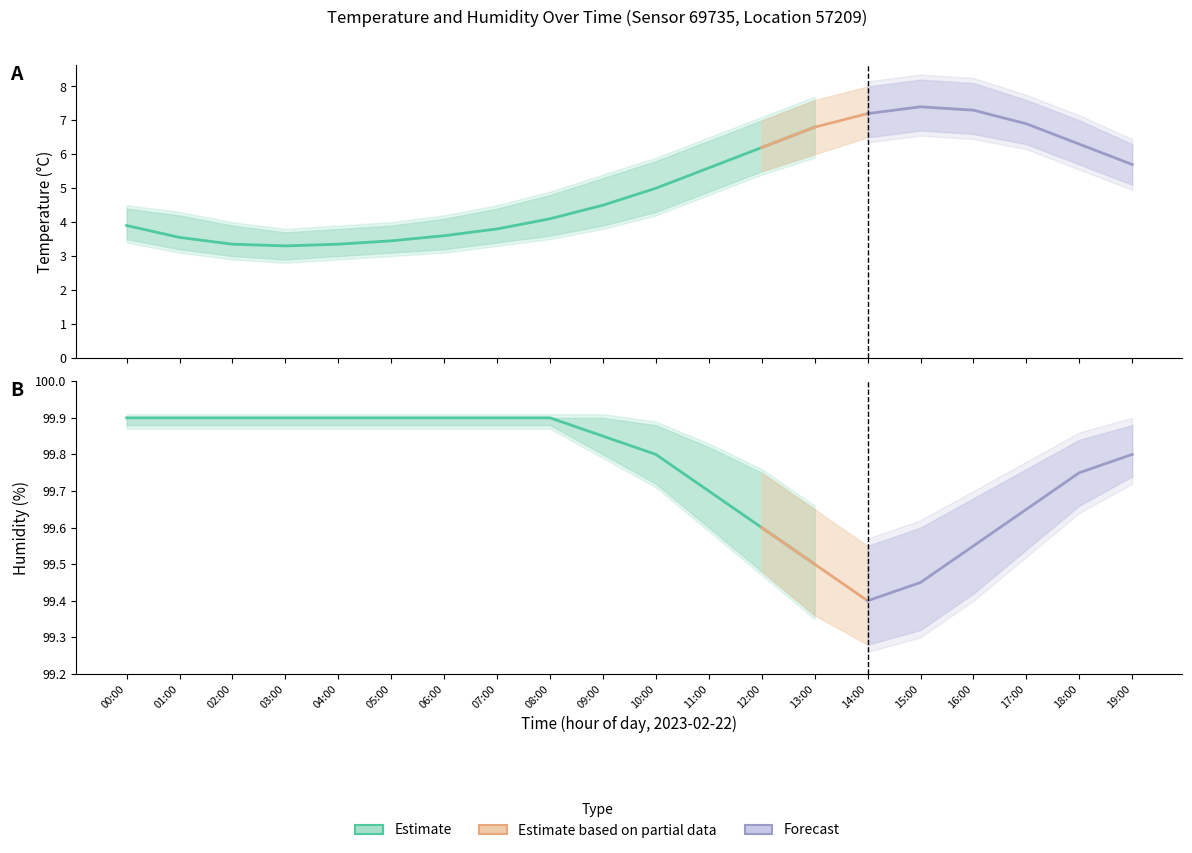

True or false: humidity_lower has more than 0 points higher than both neighbors.

False